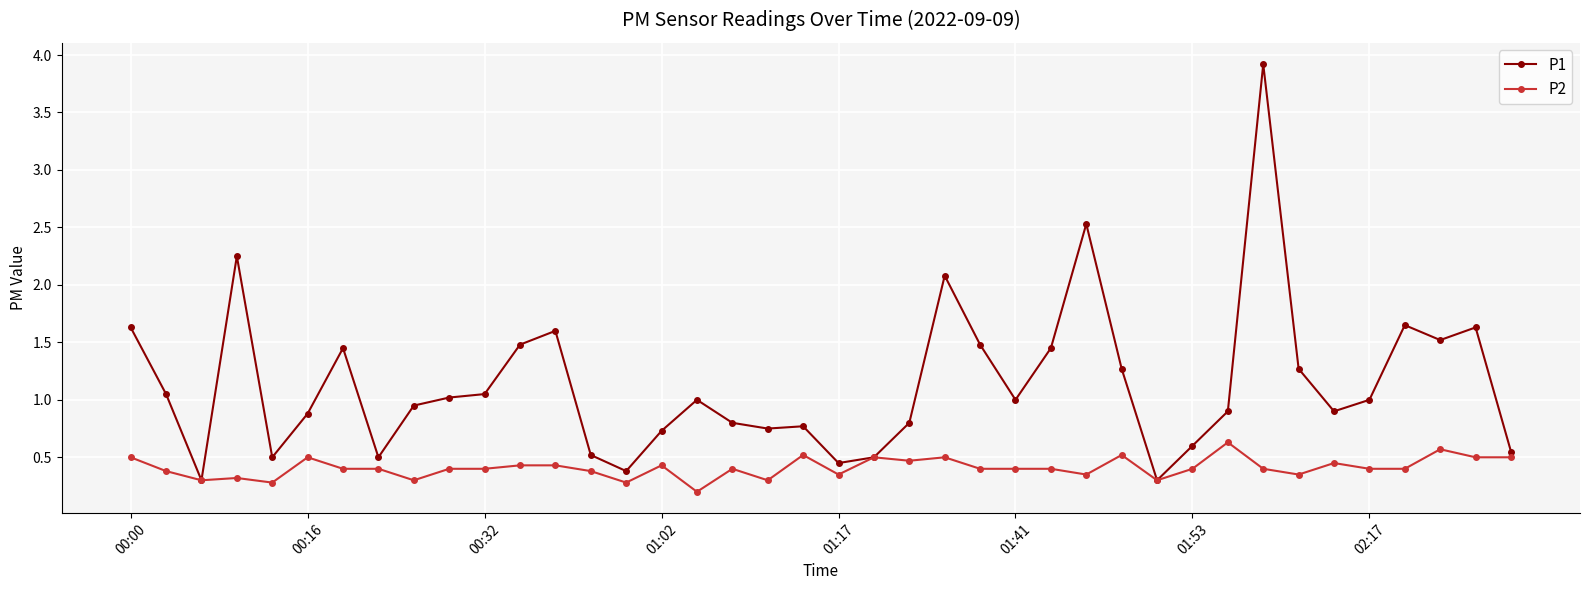

Which series has the widest spread of values?

P1